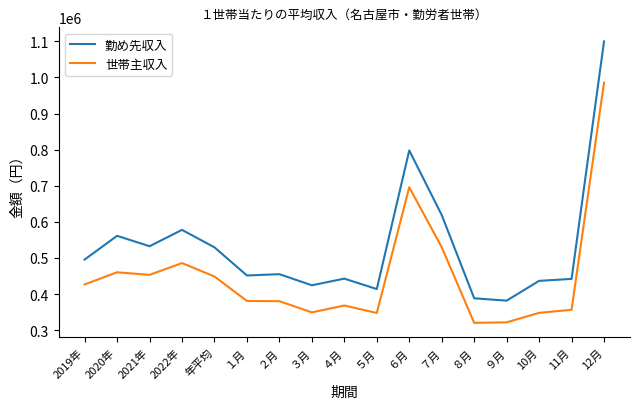

The 世帯主収入 series shows 564662 at ３月. True or false?

False